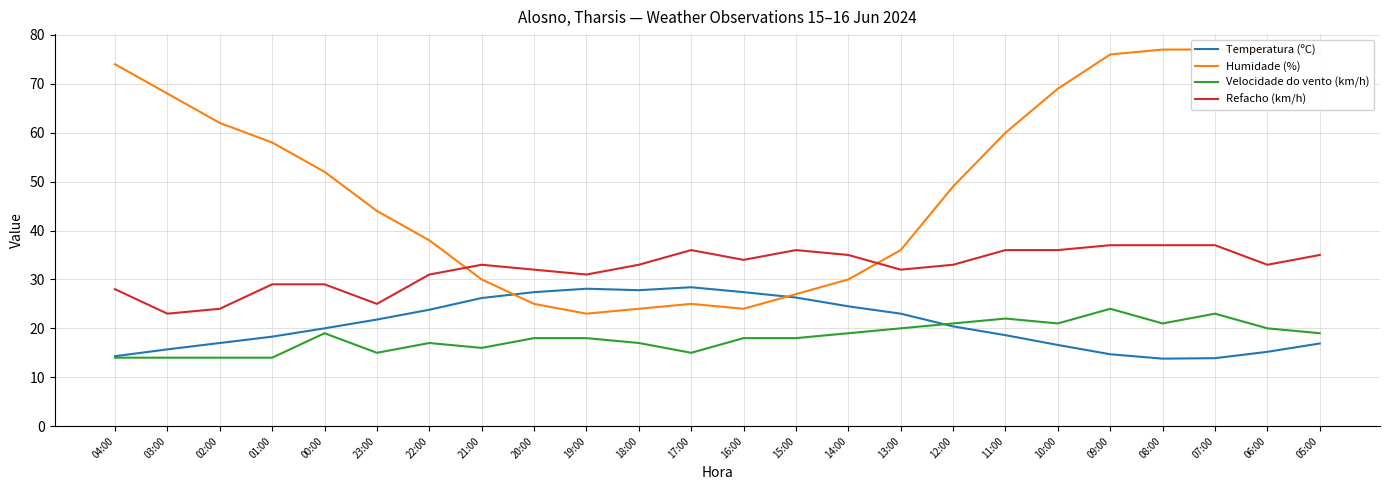

How many interior local peaks does the Velocidade do vento (km/h) series have?

5